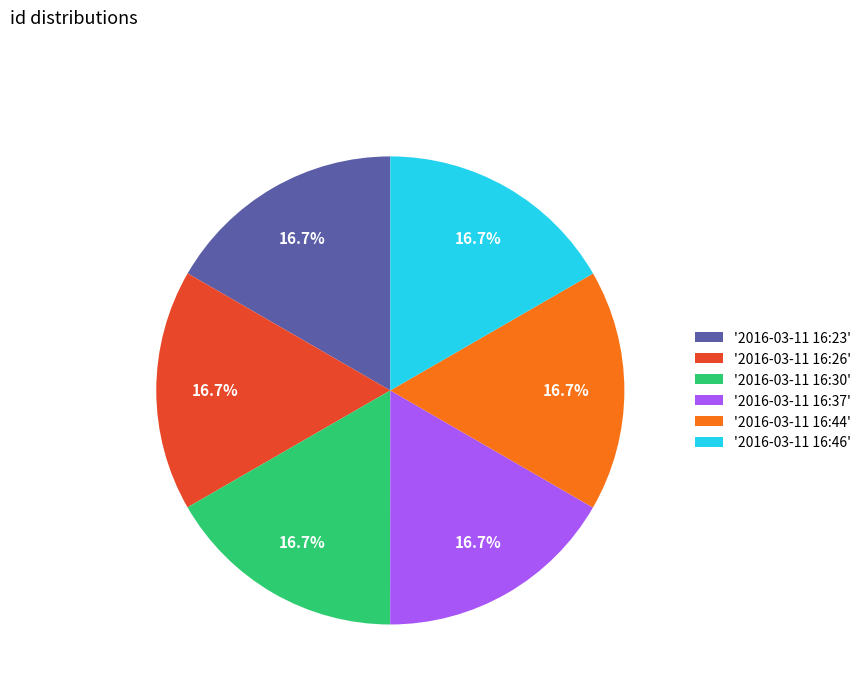

What is the ratio of the value at '2016-03-11 16:26' to the value at '2016-03-11 16:44'?

1.0